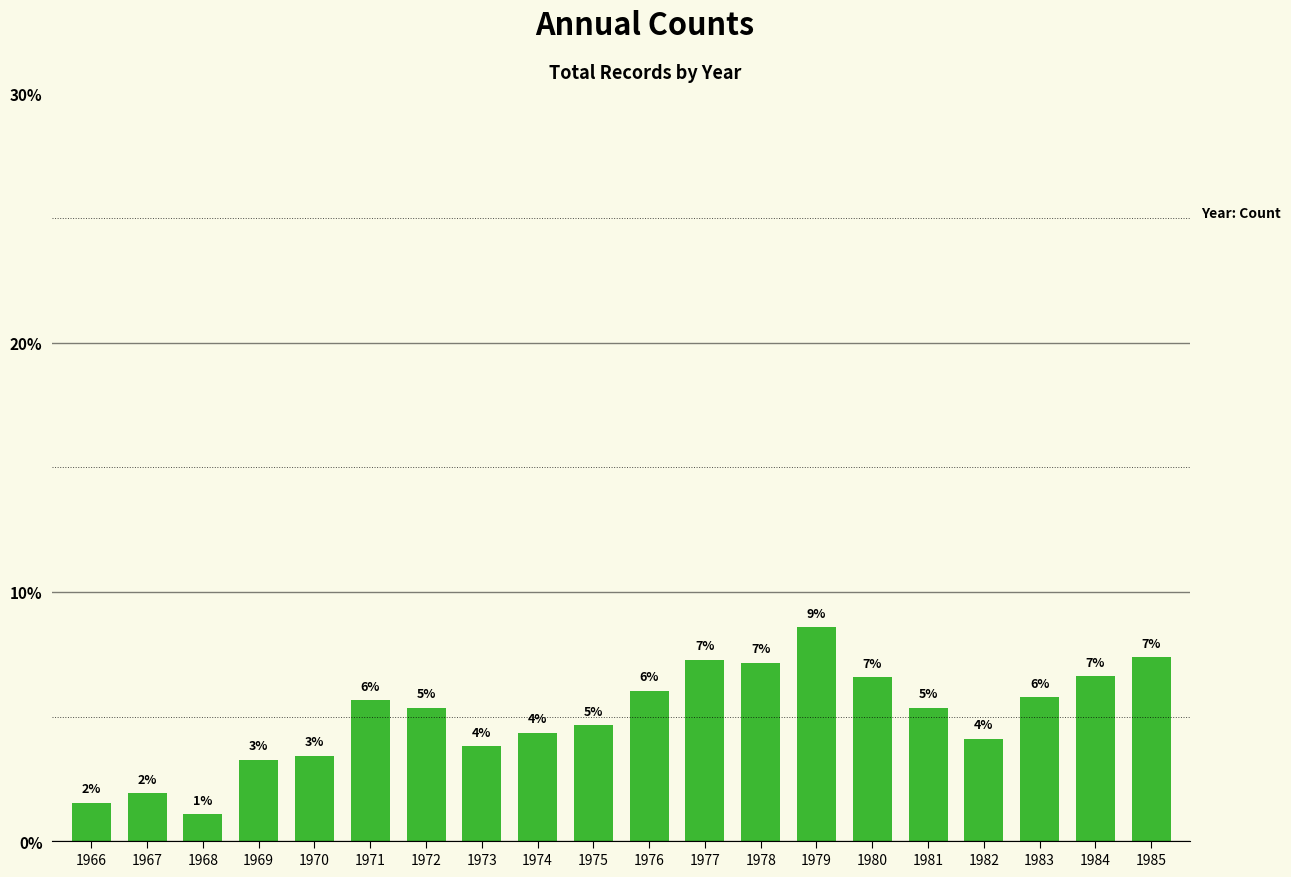

Does the chart contain any negative values?

No